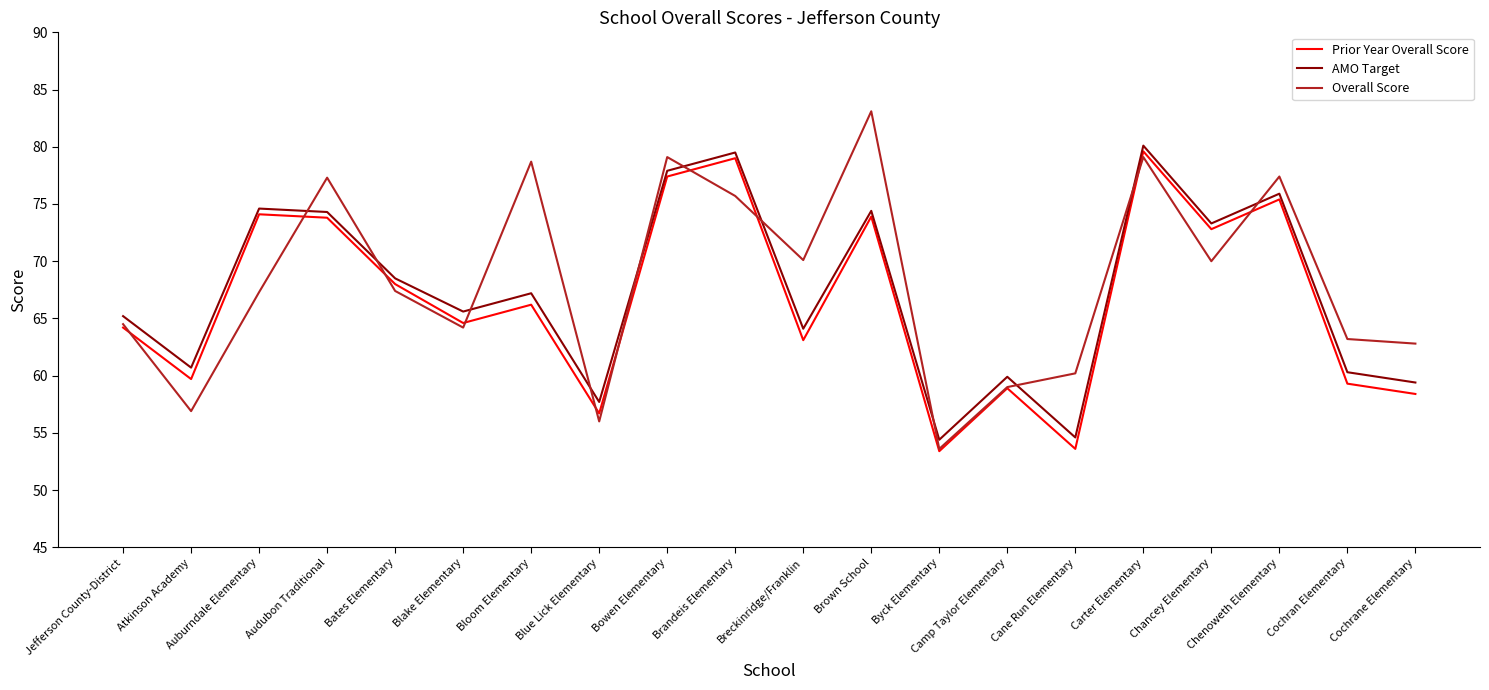

The AMO Target series shows 59.4 at Cochrane Elementary. True or false?

True